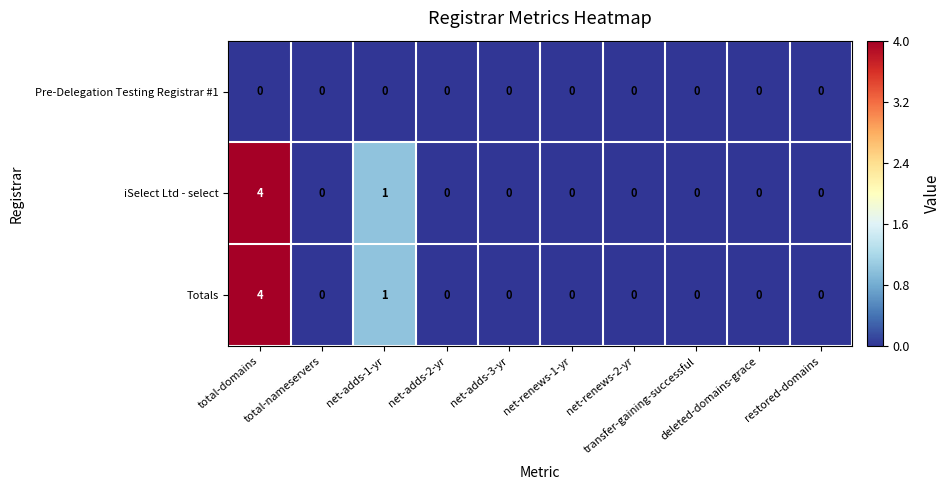

What is the sum of all Totals values?

5